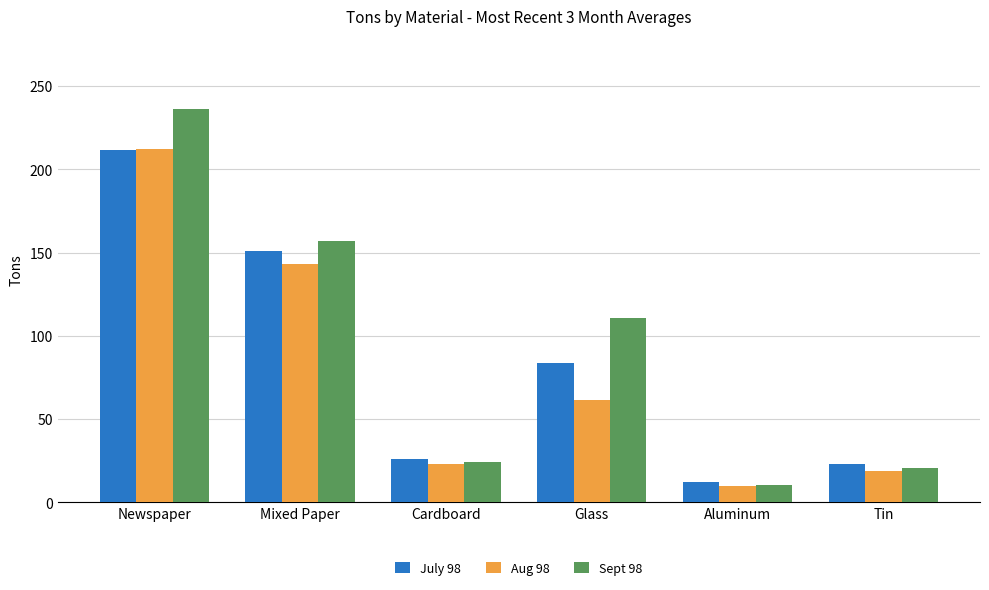

How many bars are there in total?

18